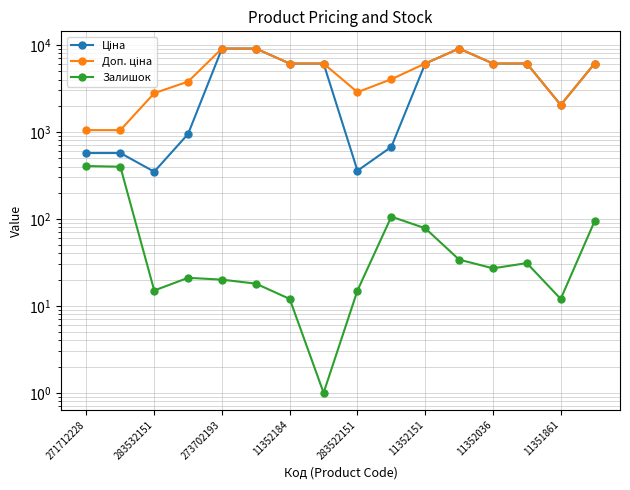

Which series changed the most between 11352151 and 8?

Ціна